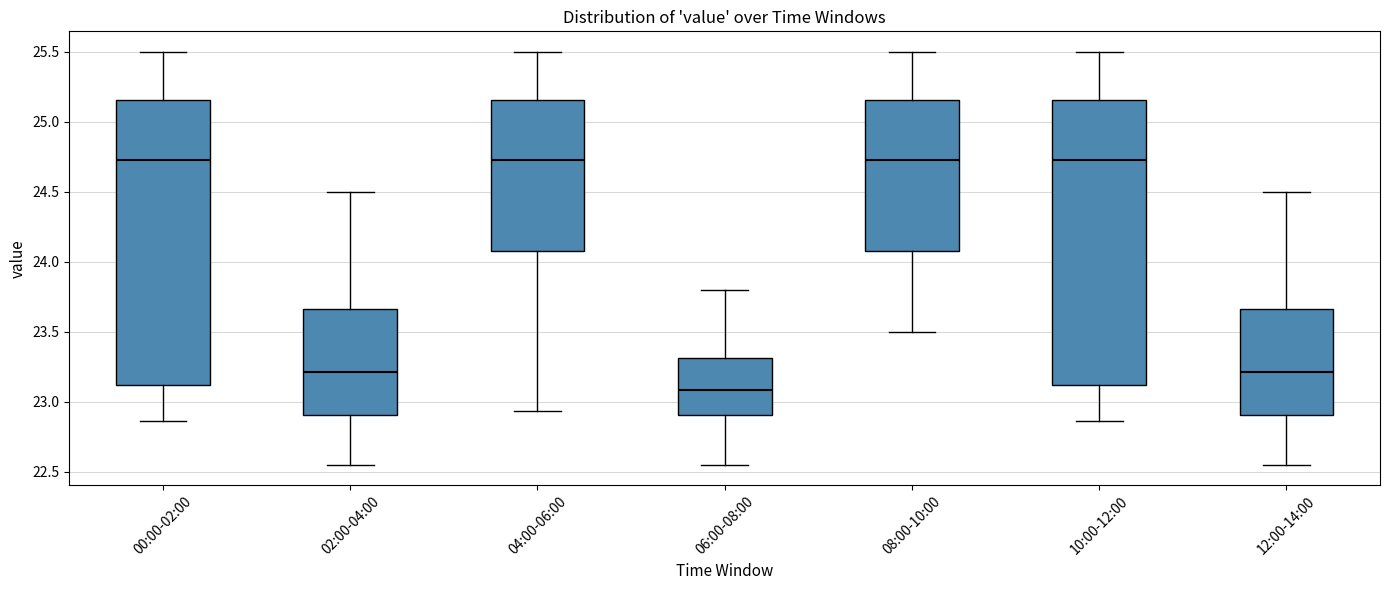

Reading left to right, transcribe this box plot: for each box, give where its median line is, the range the box spans, and where its two whiskers end, as read against the y-axis. The values are not printed on the chart, so give them approximately, as read against the axis.

00:00-02:00: median 24.75, box 23.10 to 25.15, whiskers 22.85 to 25.50
02:00-04:00: median 23.20, box 22.90 to 23.65, whiskers 22.55 to 24.50
04:00-06:00: median 24.75, box 24.10 to 25.15, whiskers 22.95 to 25.50
06:00-08:00: median 23.10, box 22.90 to 23.30, whiskers 22.55 to 23.80
08:00-10:00: median 24.75, box 24.10 to 25.15, whiskers 23.50 to 25.50
10:00-12:00: median 24.75, box 23.10 to 25.15, whiskers 22.85 to 25.50
12:00-14:00: median 23.20, box 22.90 to 23.65, whiskers 22.55 to 24.50